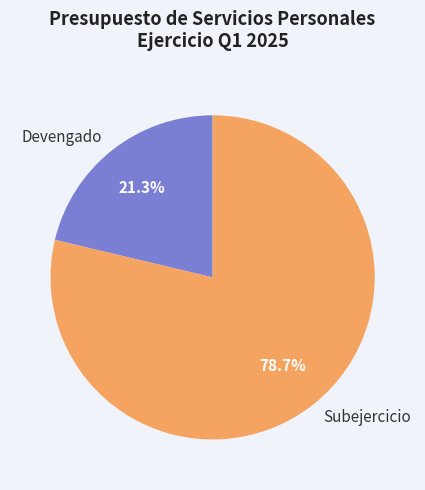

What is the smallest slice in the pie chart?

Devengado